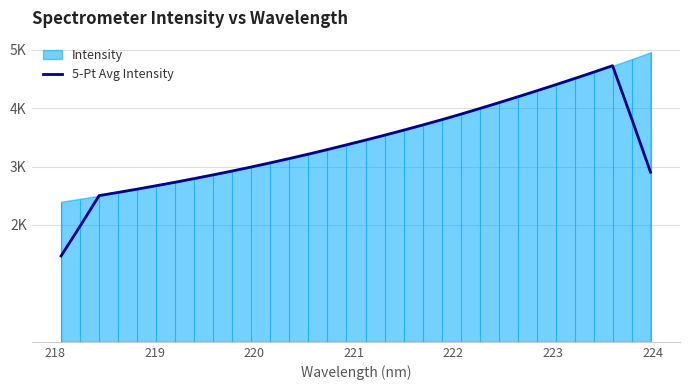

True or false: the data has more than 0 interior local peaks.

True